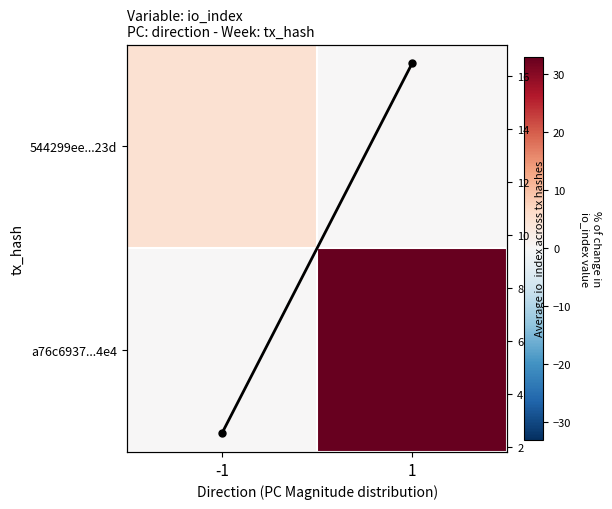

Between -1 and 1, which series saw the biggest shift?

a76c6937...4e4